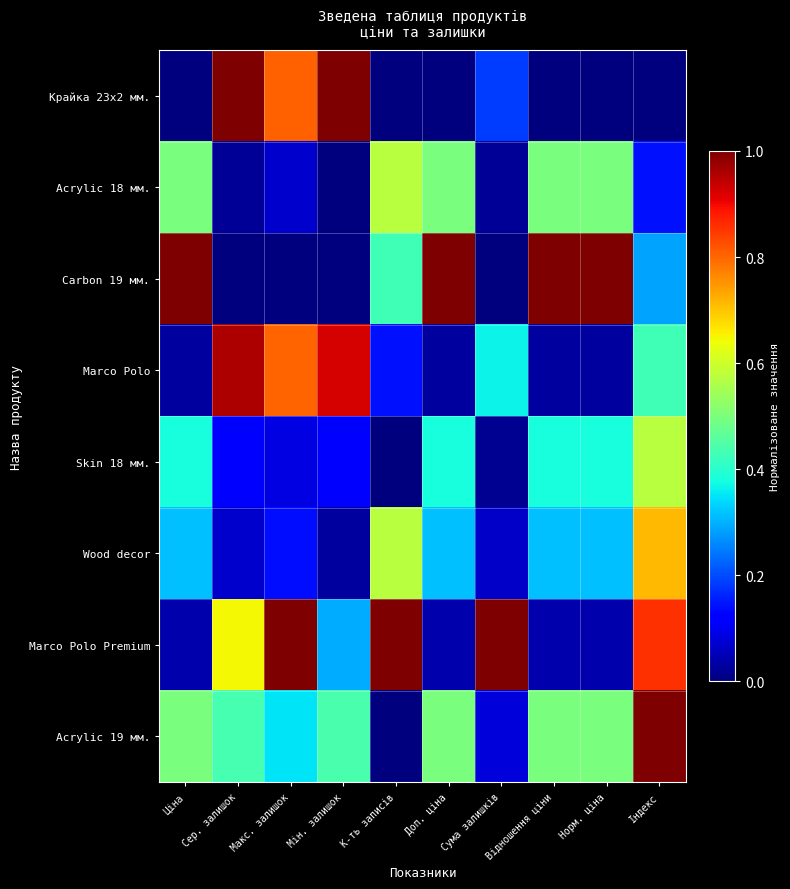

Which has a higher value, Сер. залишок or Відношення ціни?

Сер. залишок